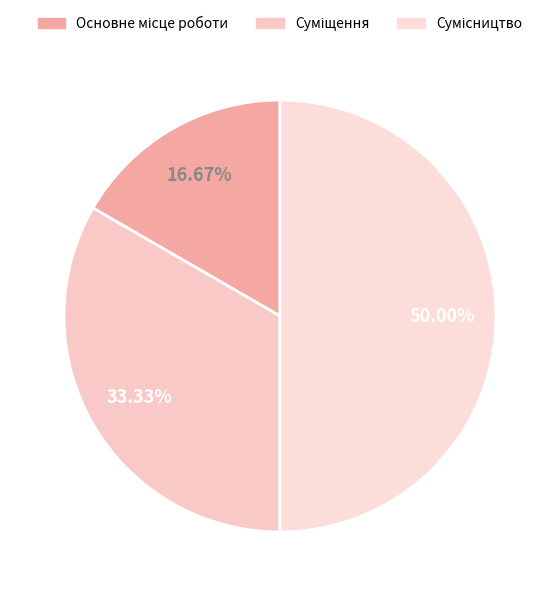

Rank the categories by value from lowest to highest.

Основне місце роботи, Суміщення, Сумісництво